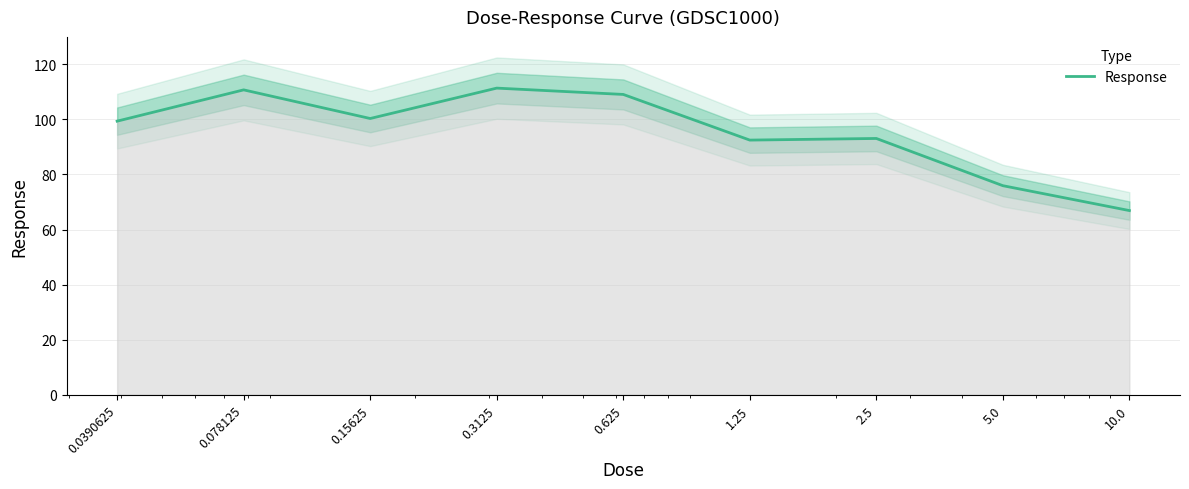

What is the value of the 8th point from the left?

75.9